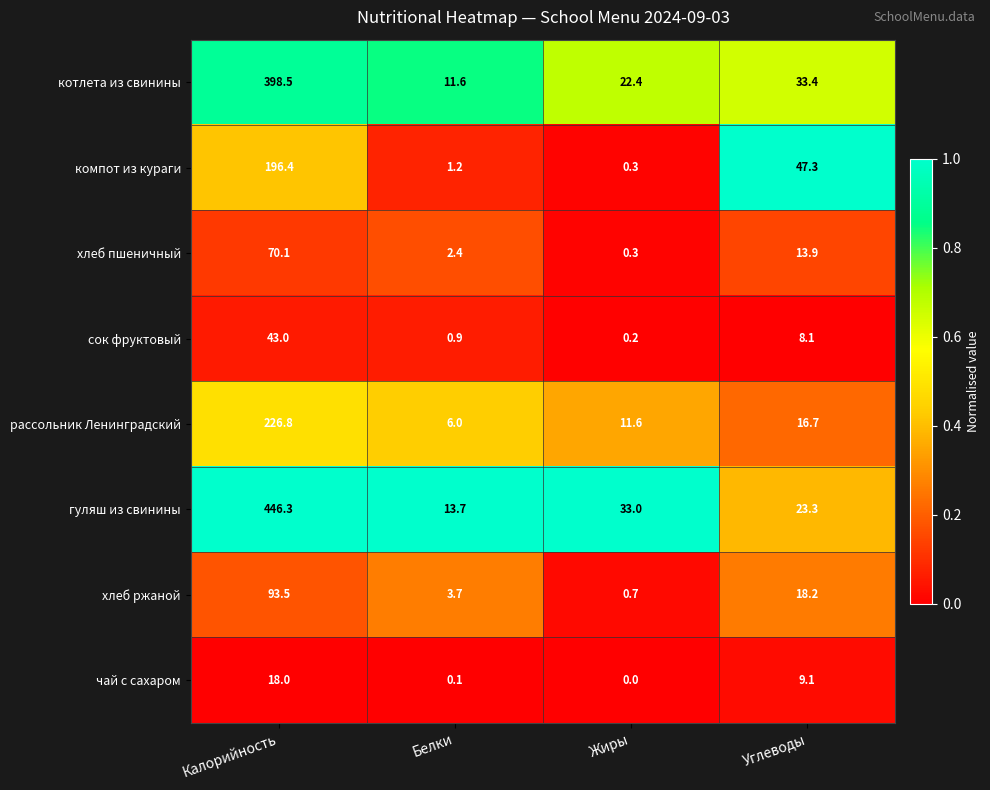

Where is рассольник Ленинградский nearest to the value 116?

Углеводы